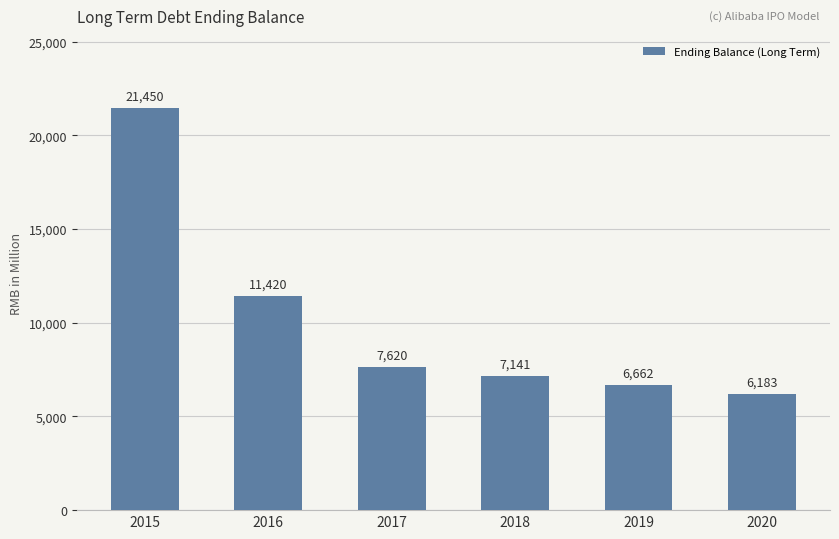

What is the difference between the maximum and minimum values?

15267